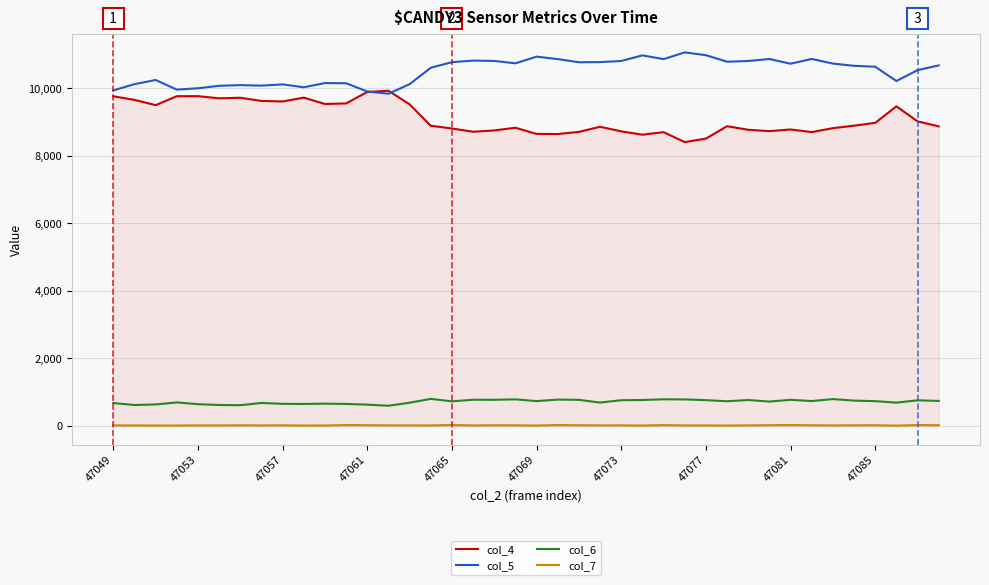

Does the chart have visible grid lines?

Yes